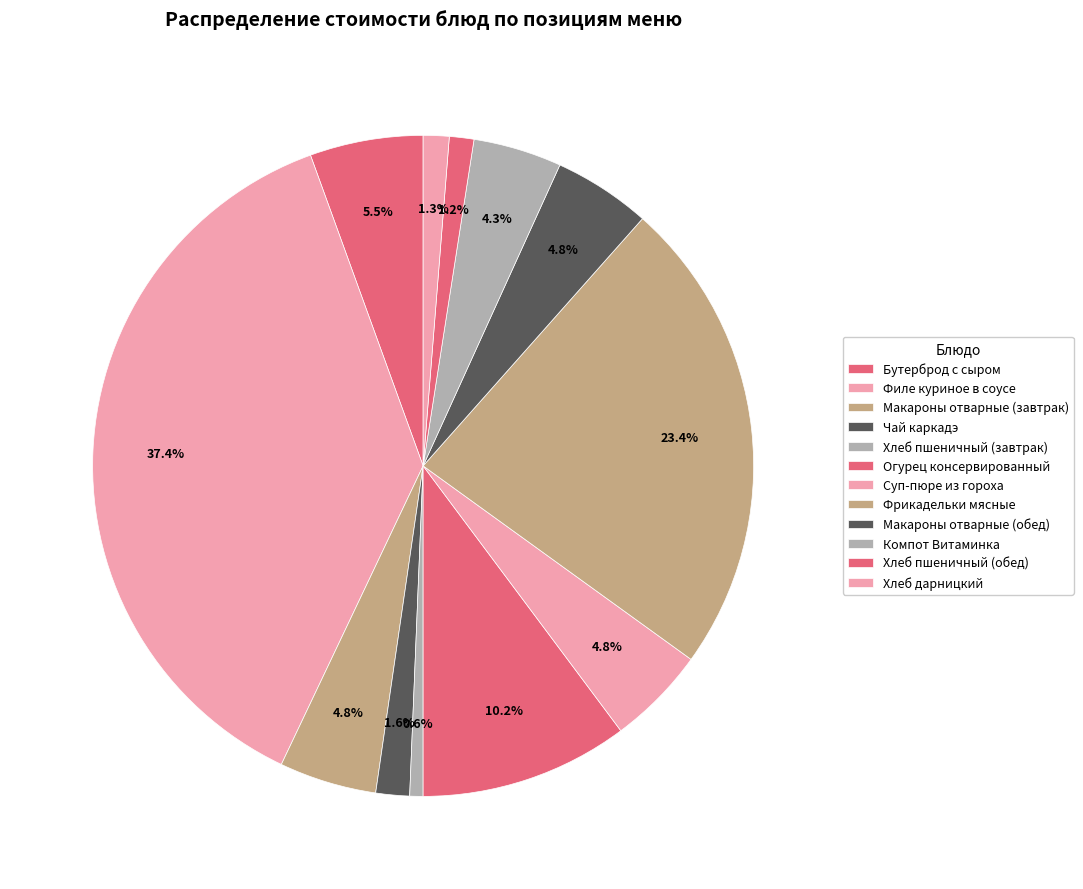

Count the number of slices in the pie.

12